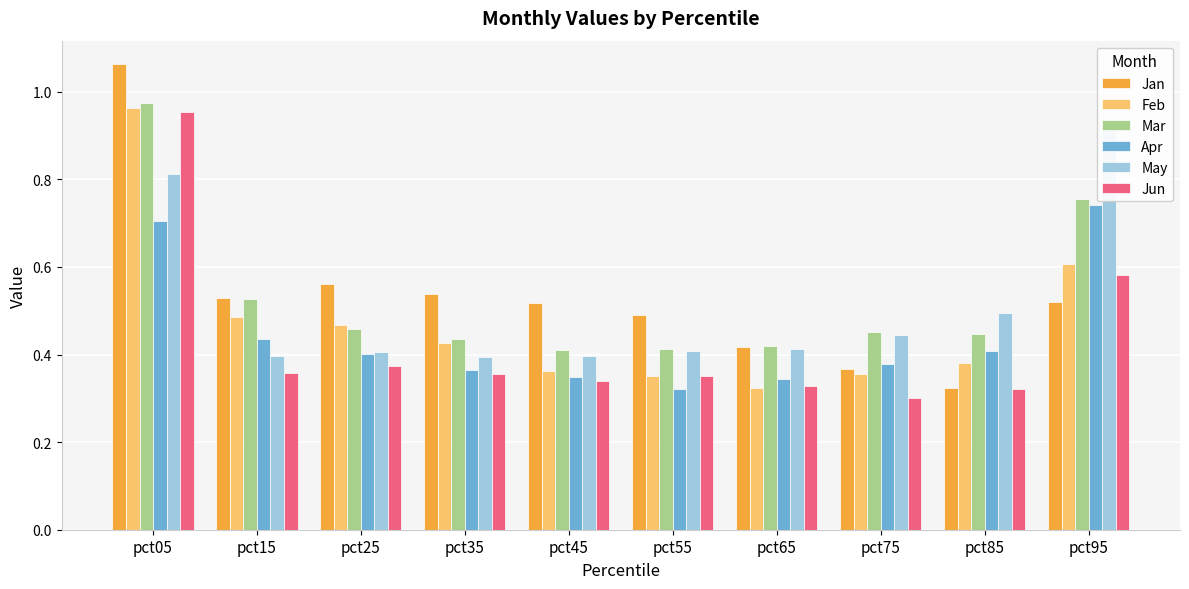

What is the difference between the highest and lowest values at pct45?

0.2